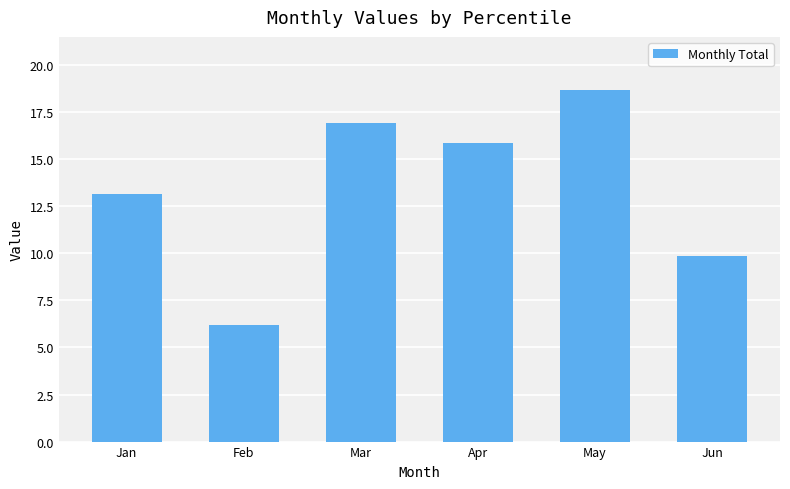

Rank the categories by value from highest to lowest.

May, Mar, Apr, Jan, Jun, Feb